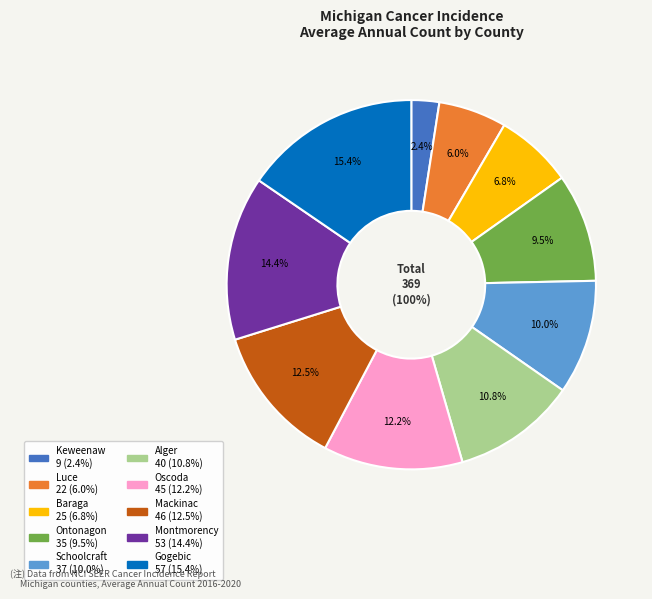

True or false: Alger accounts for 1% of the total.

False